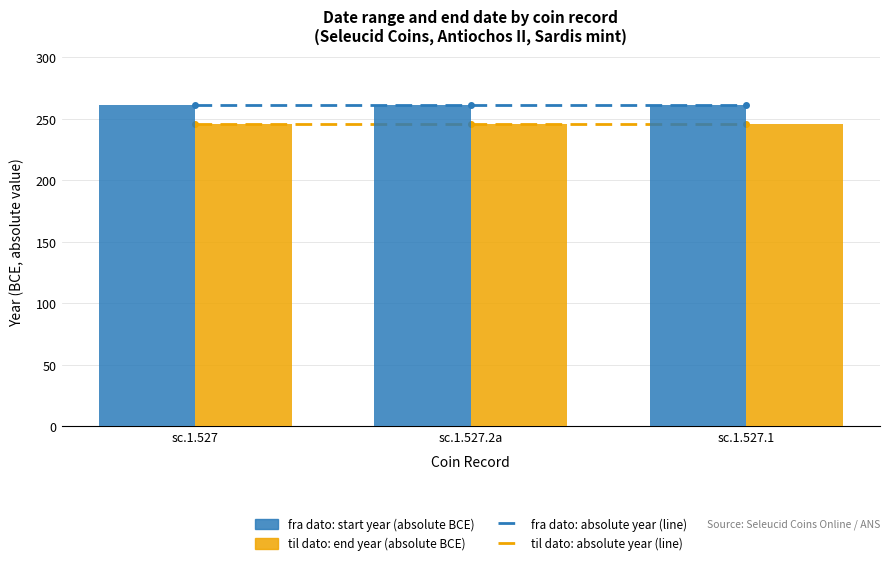

Reading left to right, extract all data points from this chart.

fra dato: absolute year (line): sc.1.527=261	sc.1.527.2a=261	sc.1.527.1=261
til dato: absolute year (line): sc.1.527=246	sc.1.527.2a=246	sc.1.527.1=246
fra dato (BCE, abs): sc.1.527=261	sc.1.527.2a=261	sc.1.527.1=261
til dato (BCE, abs): sc.1.527=246	sc.1.527.2a=246	sc.1.527.1=246